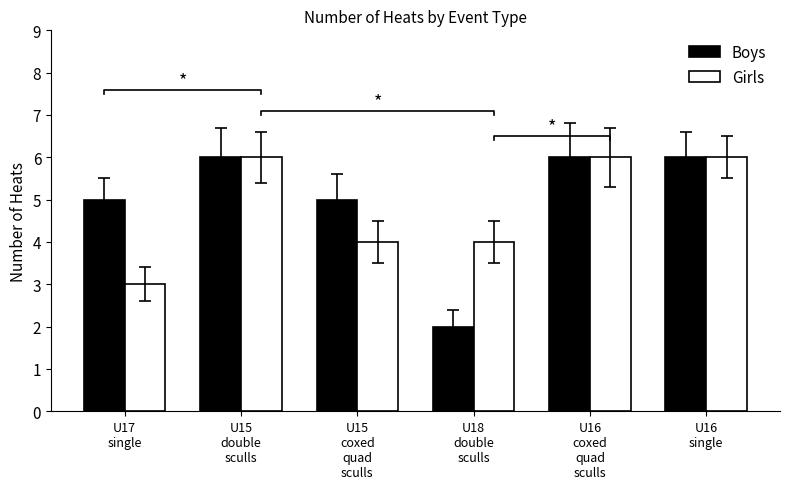

How many bars are there in total?

12